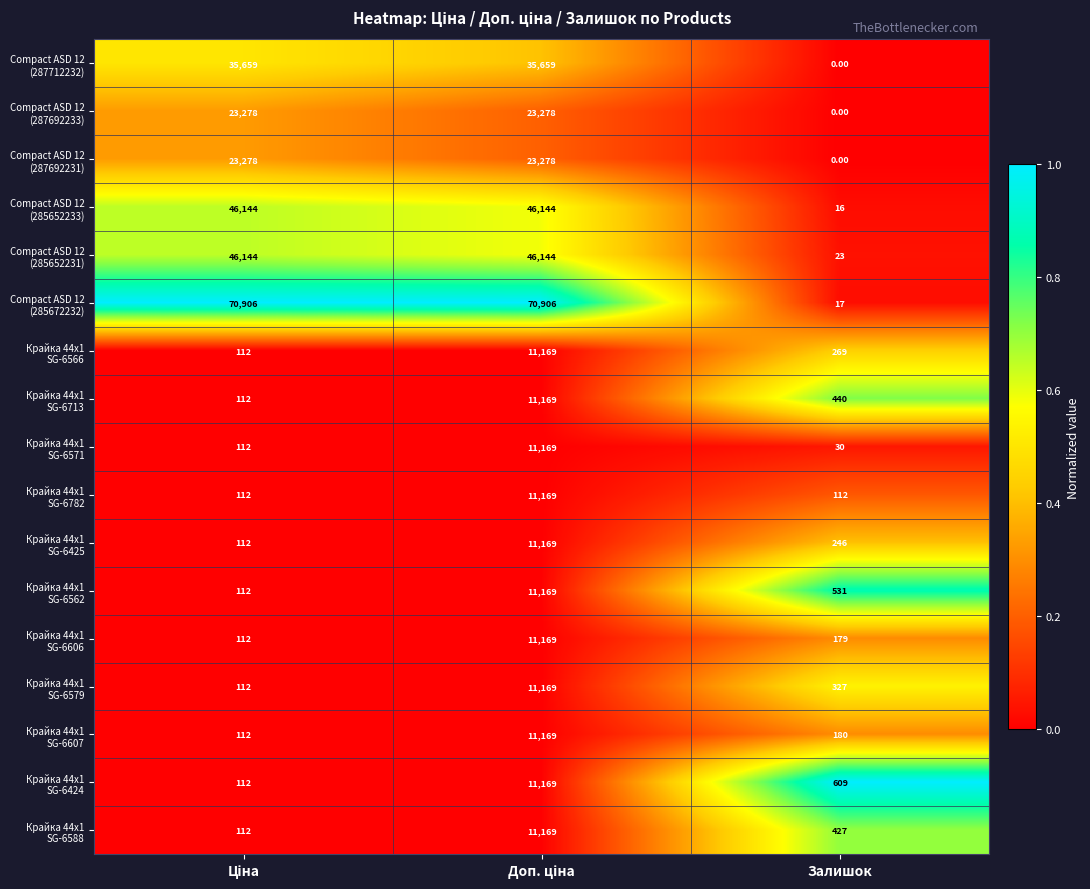

How many categories are shown in the chart?

3